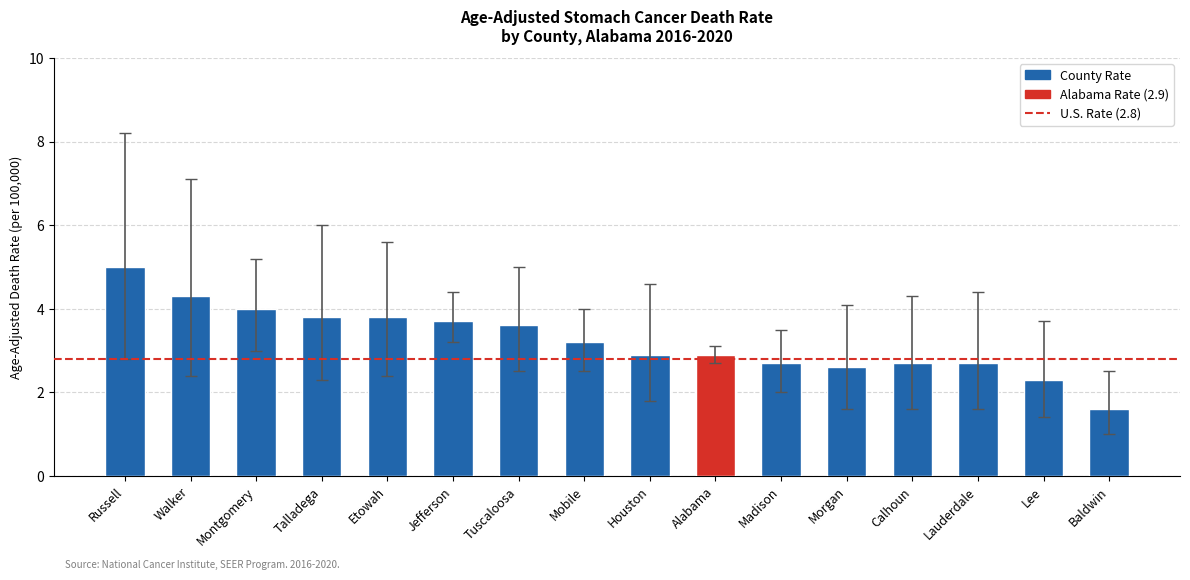

Are the bars horizontal?

No